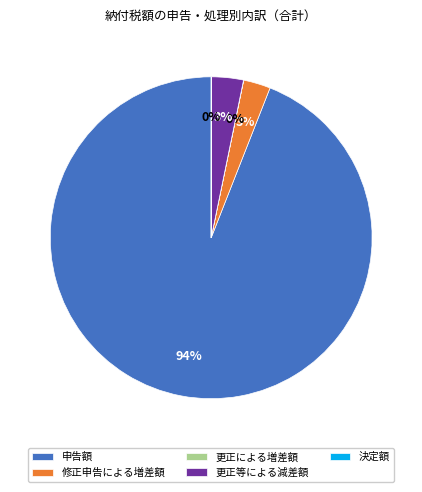

Do 申告額 and 修正申告による増差額 together represent more than half of the pie?

Yes